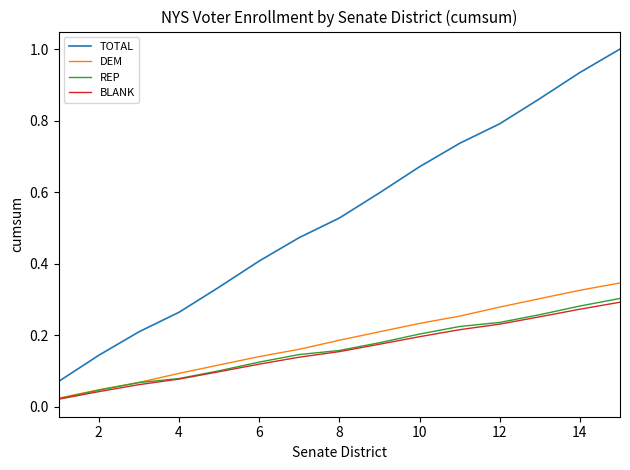

True or false: BLANK and TOTAL cross at least once.

False